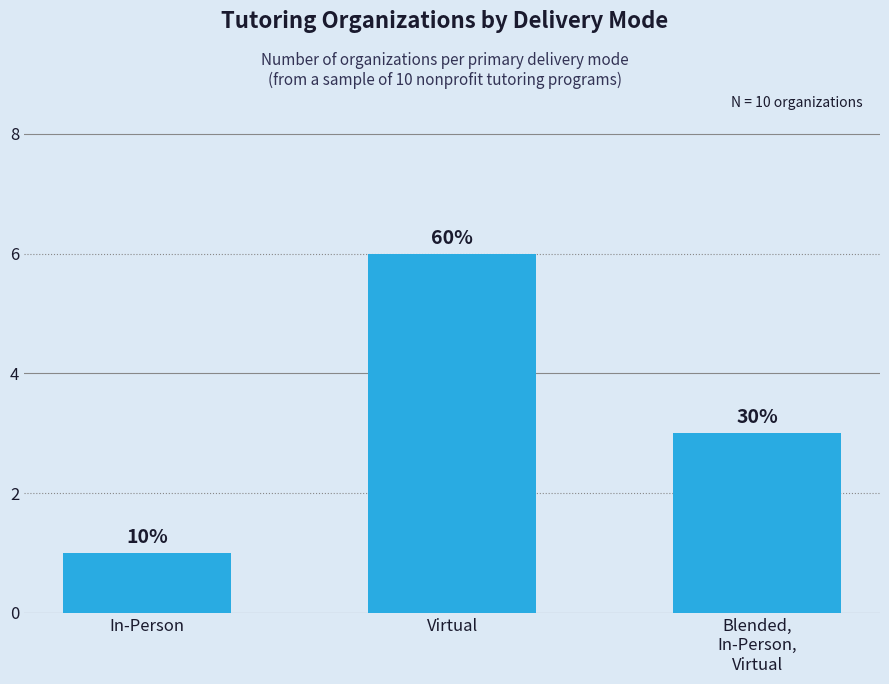

What is the greatest value displayed?

6